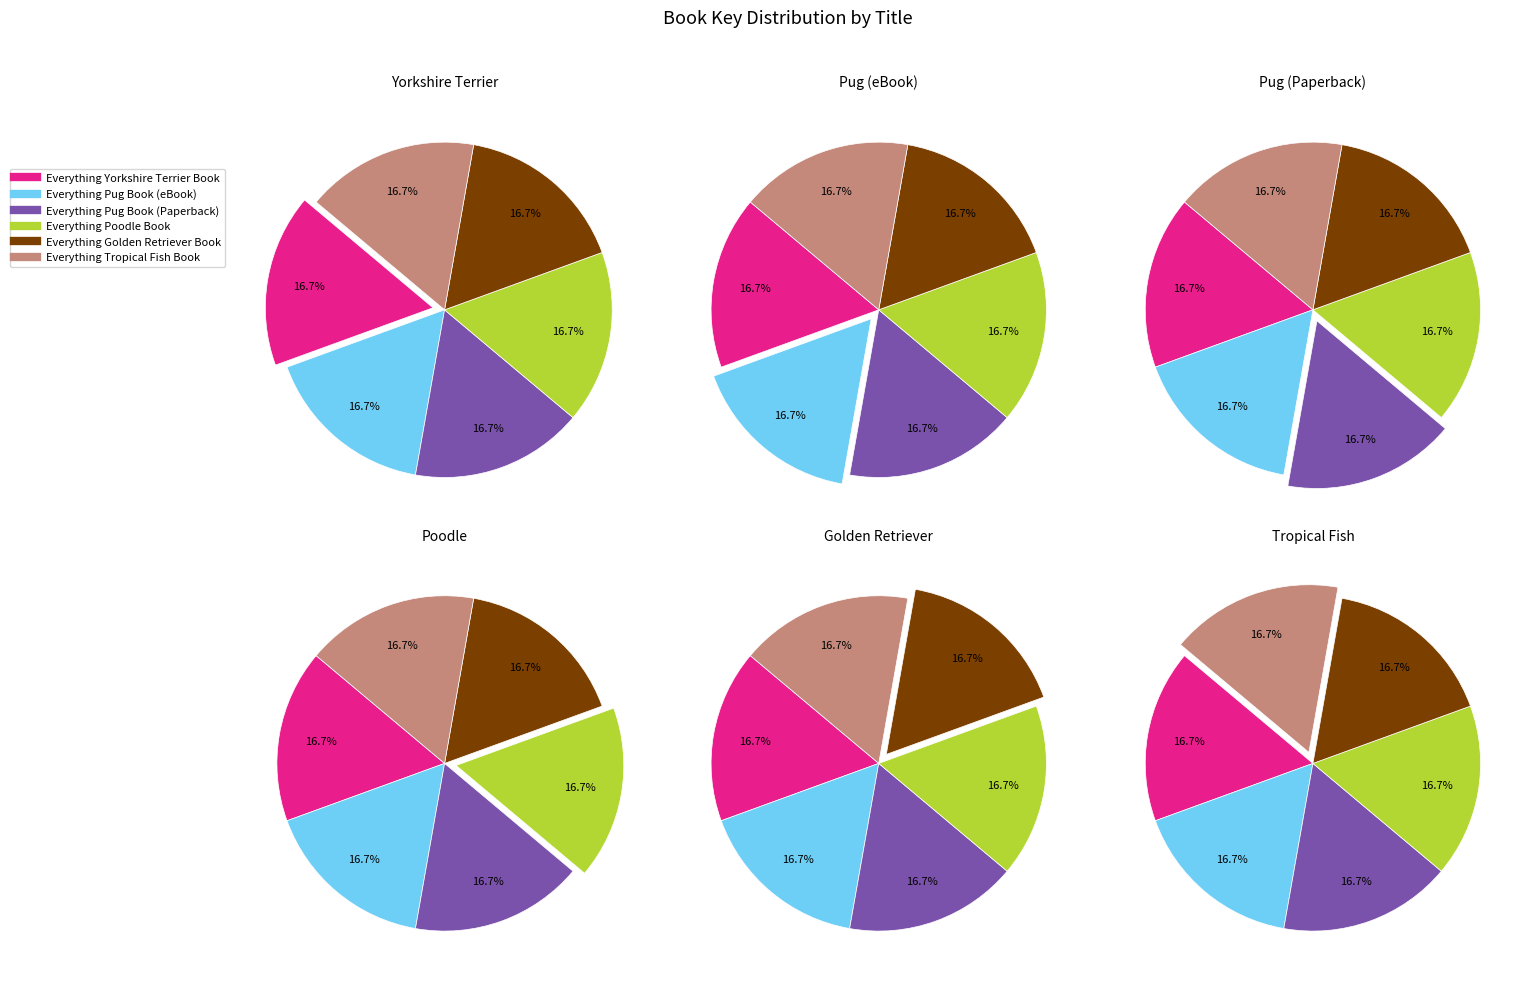

Which category has the biggest portion of the pie?

Everything Poodle Book